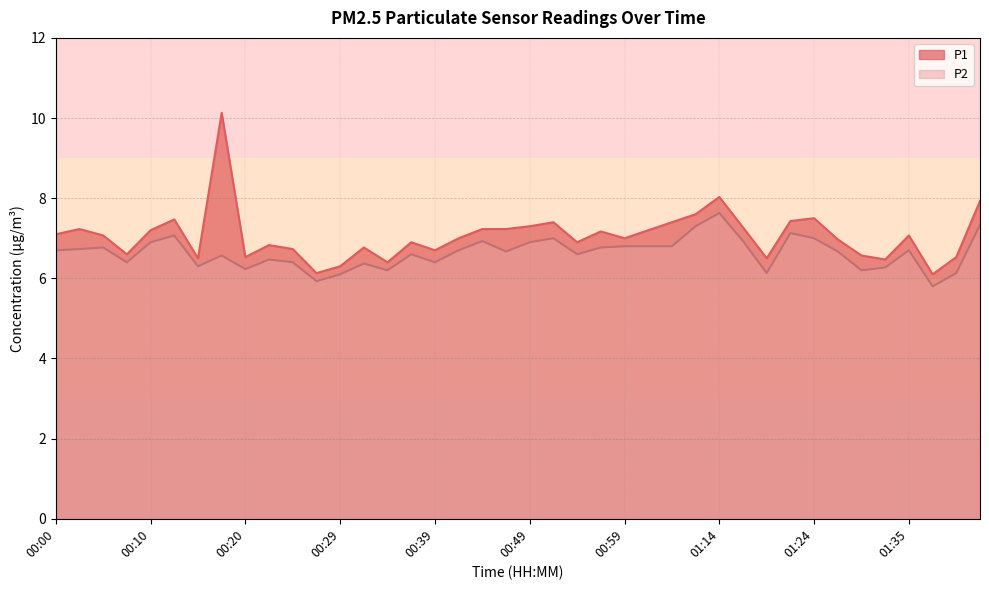

True or false: P1 has a value of 6.6 at 00:07.

True